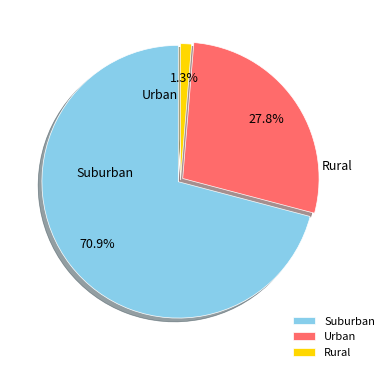

How many segments does this pie chart have?

3